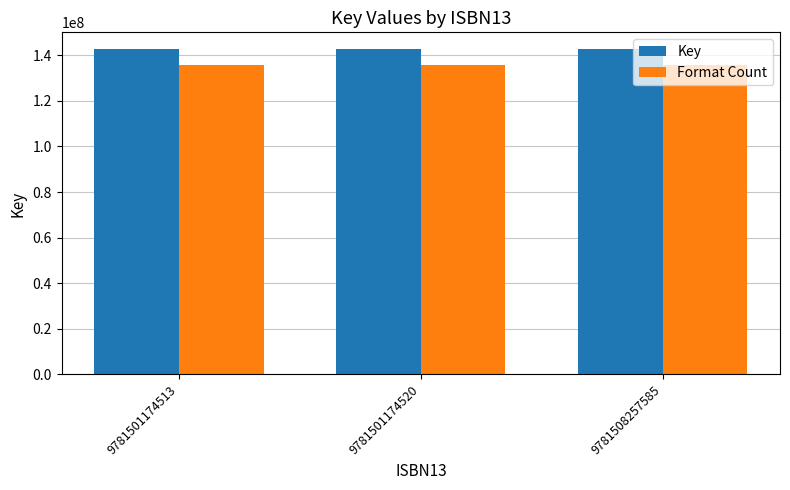

Is it true that Key equals 142934772.0 at 9781501174513?

True